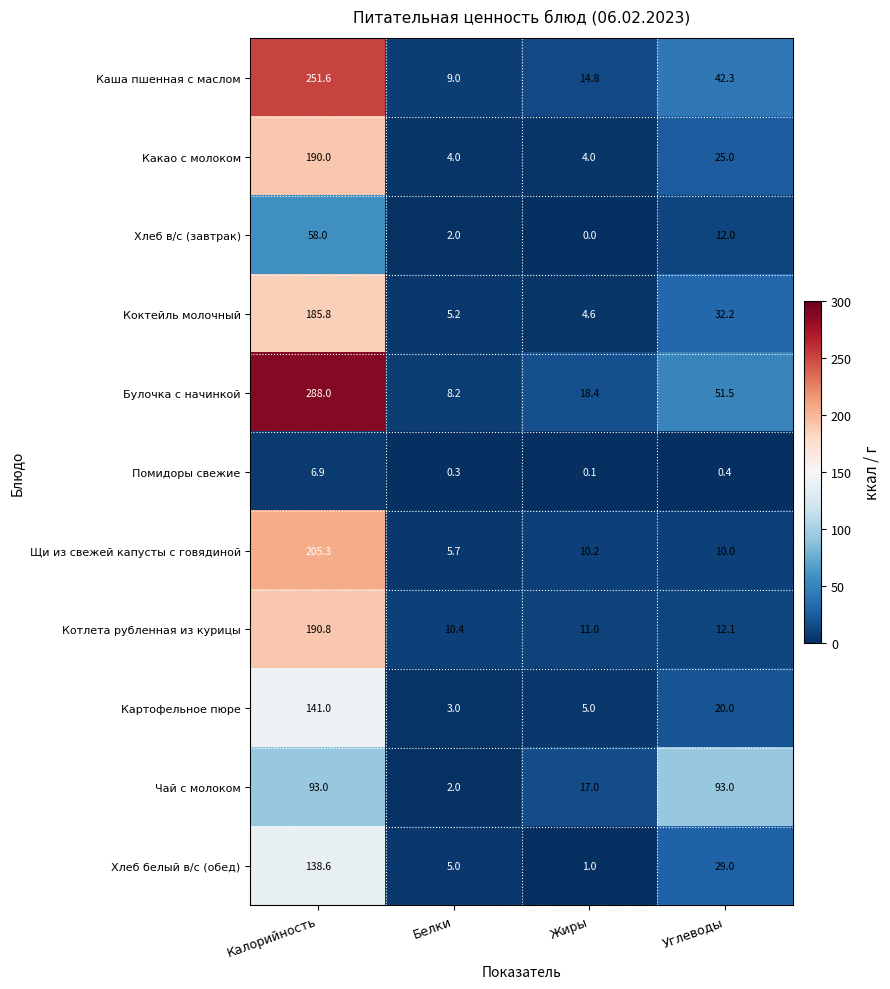

True or false: Коктейль молочный has a value of 32.2 at Углеводы.

True